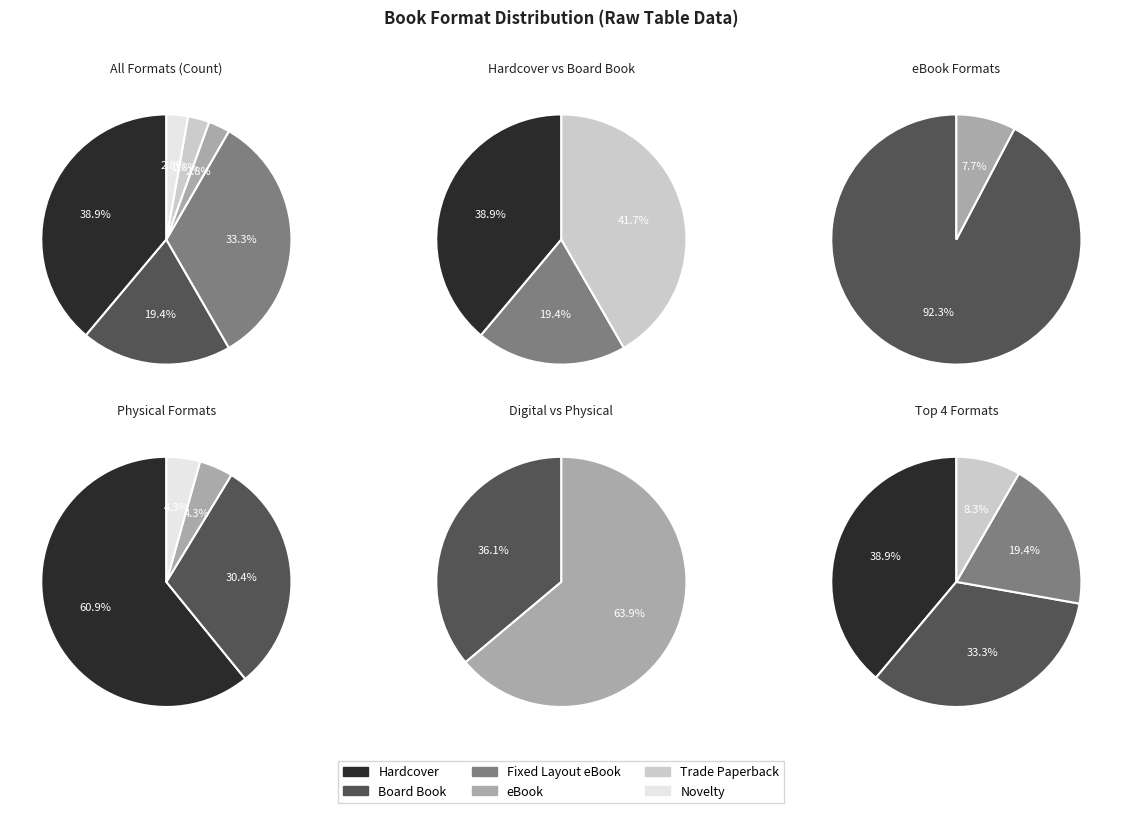

To the nearest percent, what is the difference between the Board Book and Novelty slice percentages?

17%